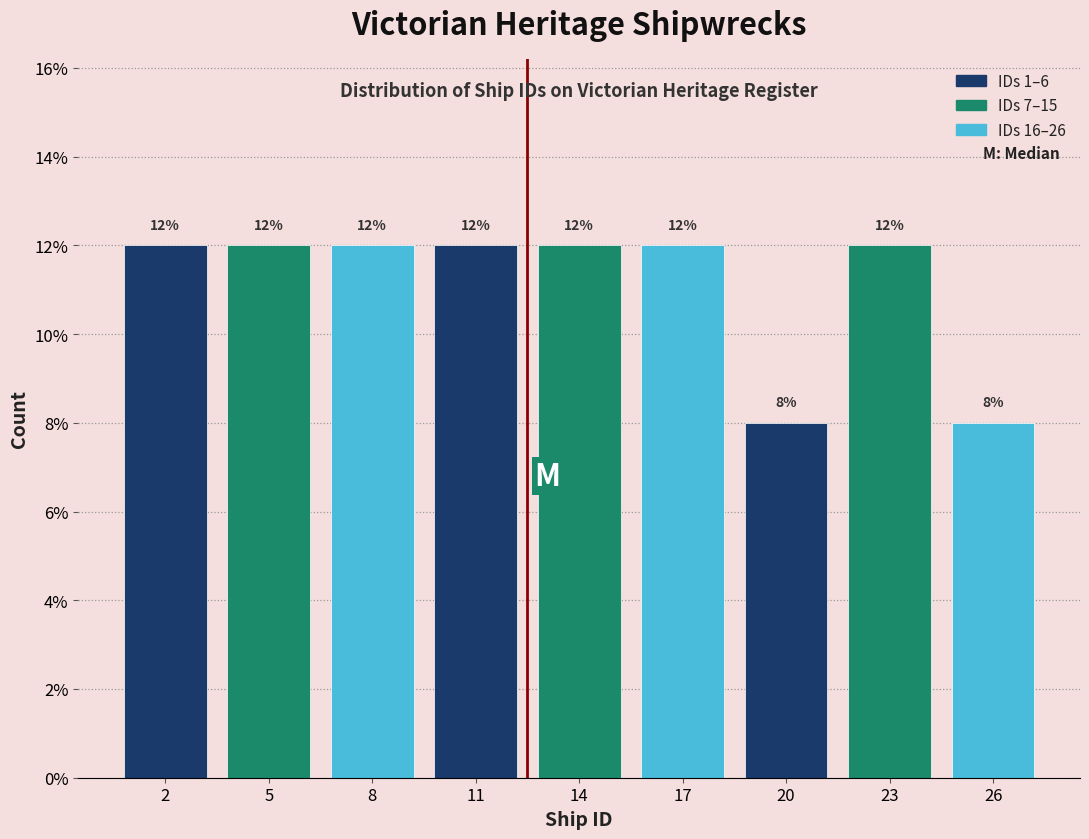

Reading left to right, transcribe all the data shown in this chart.

12	12	12	12	12	12	8	12	8